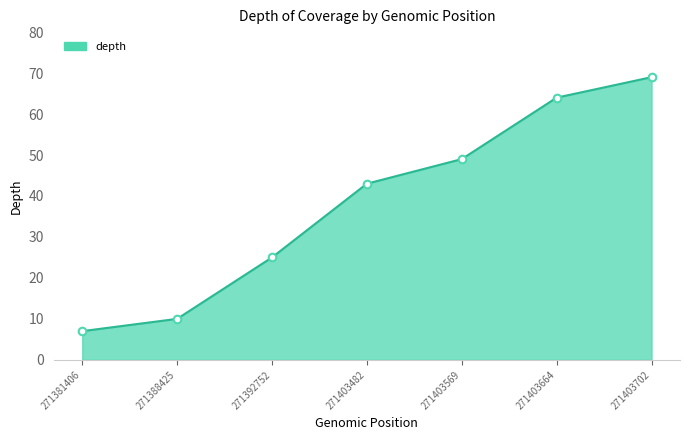

Between 271388425 and 271403569, which is larger?

271403569